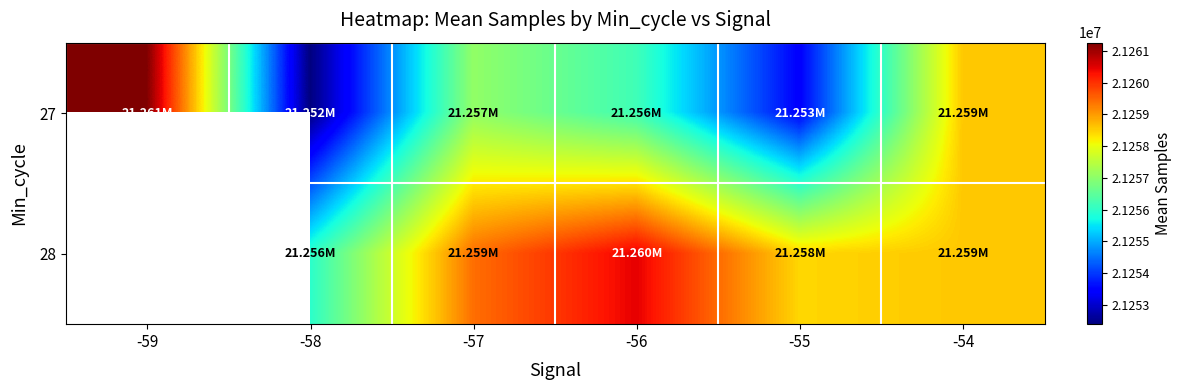

At how many categories does at least one series exceed 21256621?

5